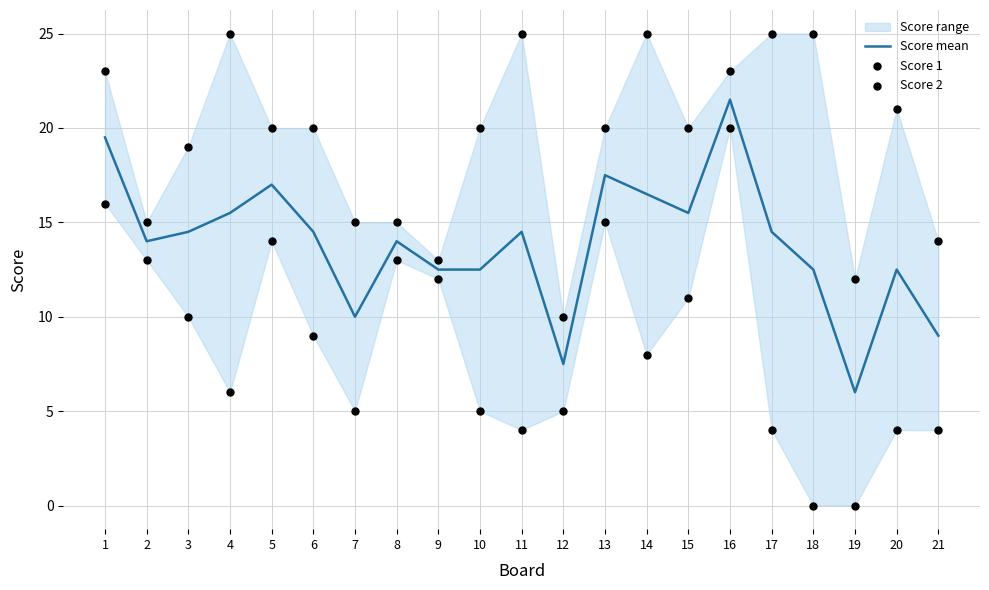

At which category is the sum across all series the highest?

16